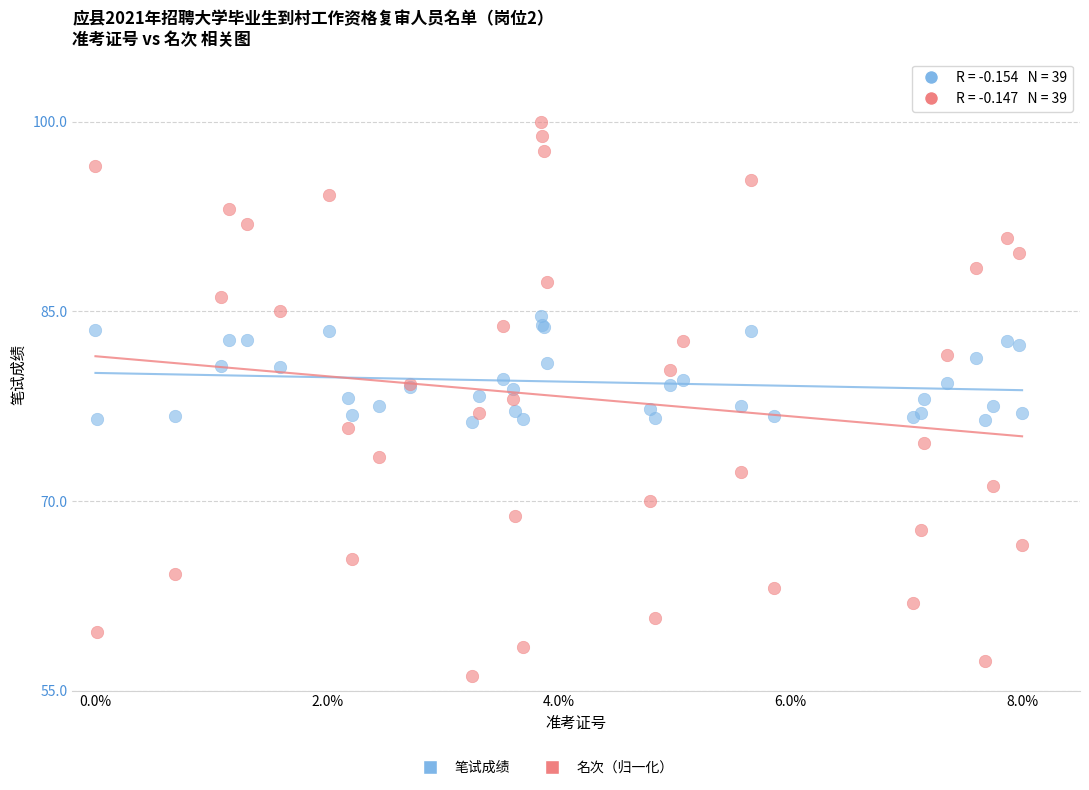

Which series reaches the minimum Y coordinate?

名次（归一化）